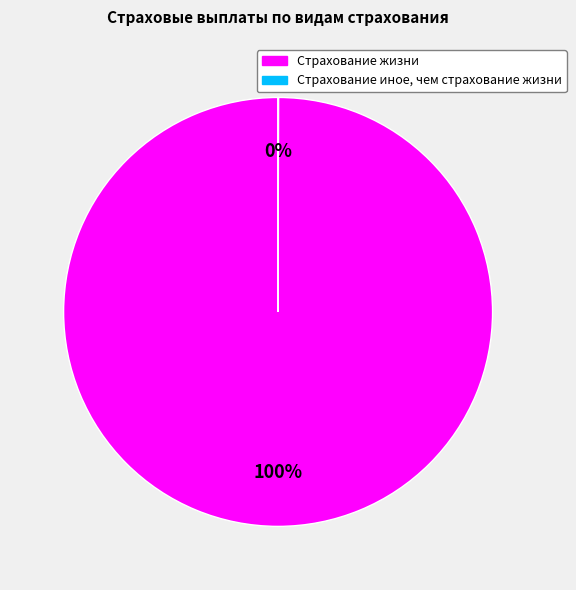

Which slice is the largest?

Страхование жизни